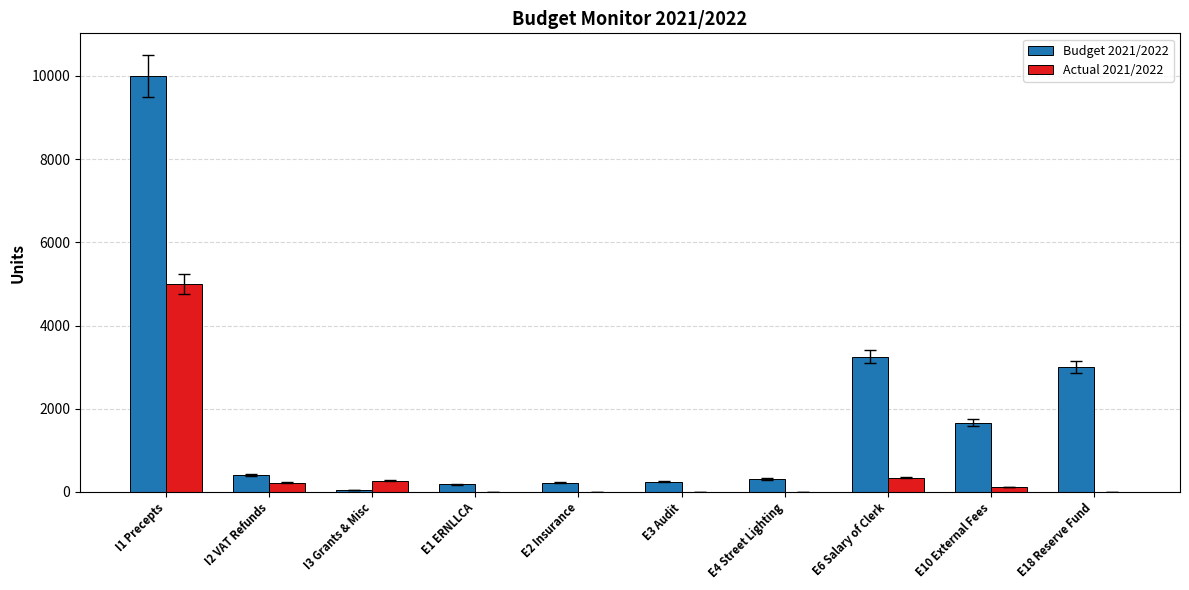

Is the value of Actual 2021/2022 at E10 External Fees greater than the value of Budget 2021/2022 at E18 Reserve Fund?

No